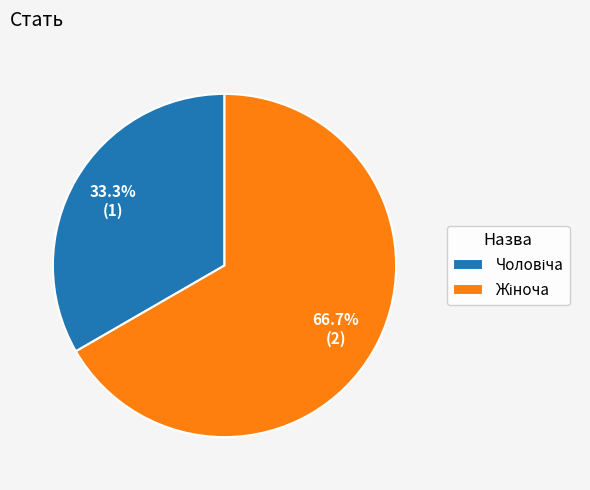

Is there a majority slice in this chart?

Yes